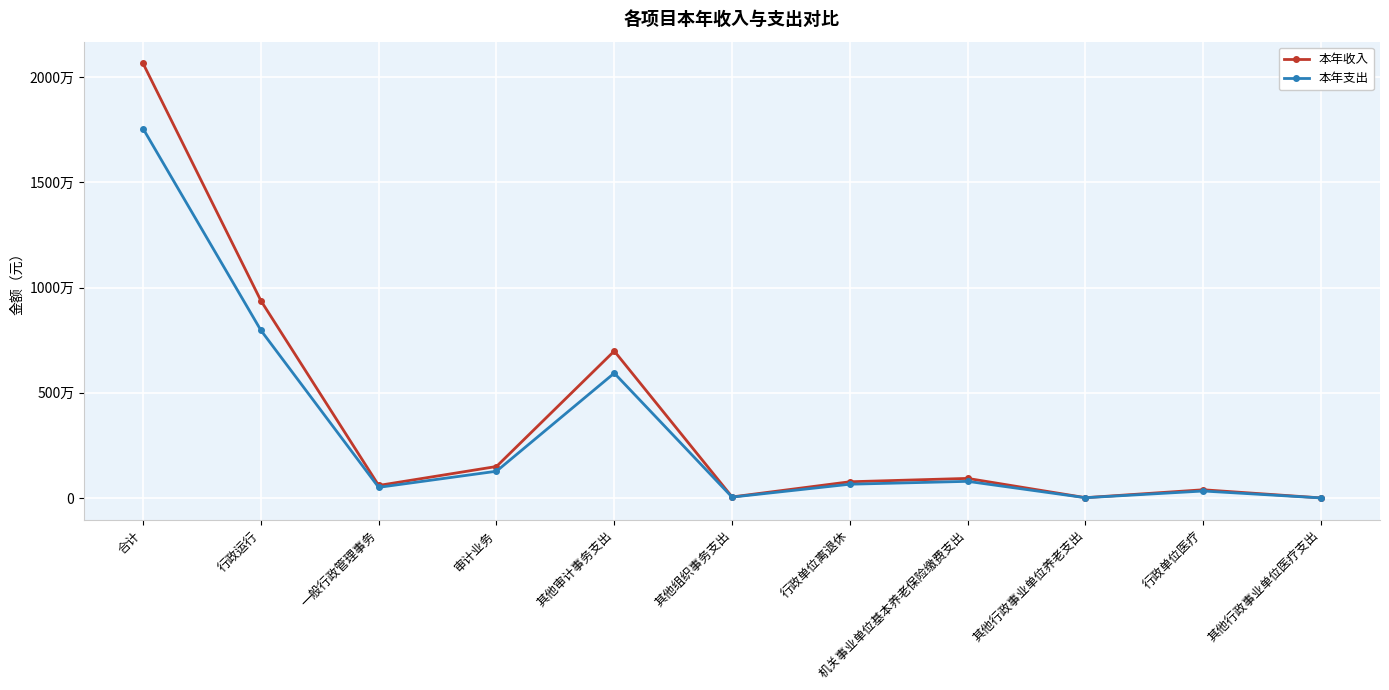

In 本年收入, how many points are lower than both neighbors (excluding endpoints)?

3